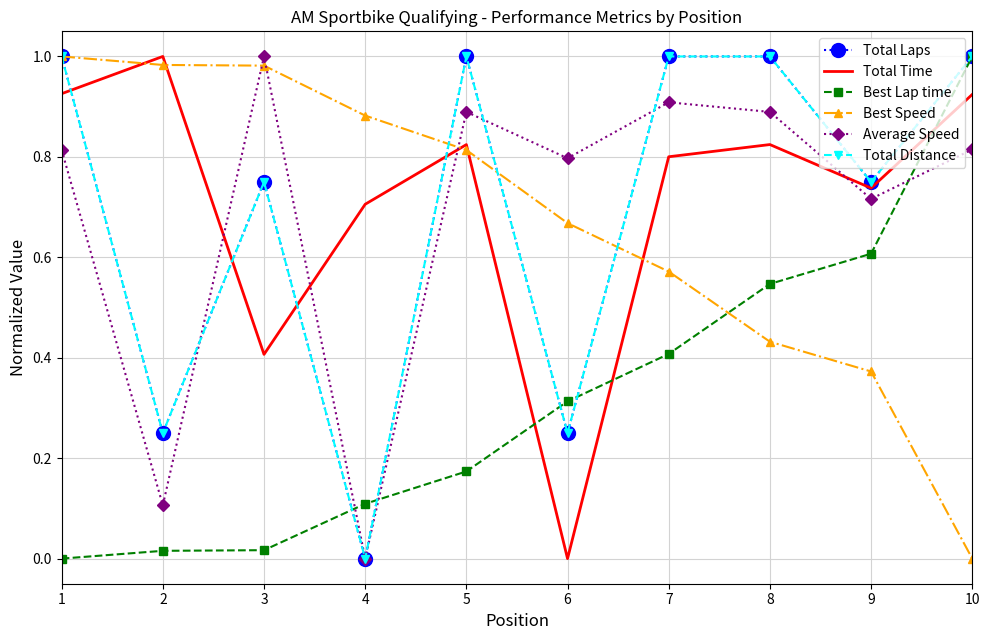

Which has a higher value, 5 or 1?

5